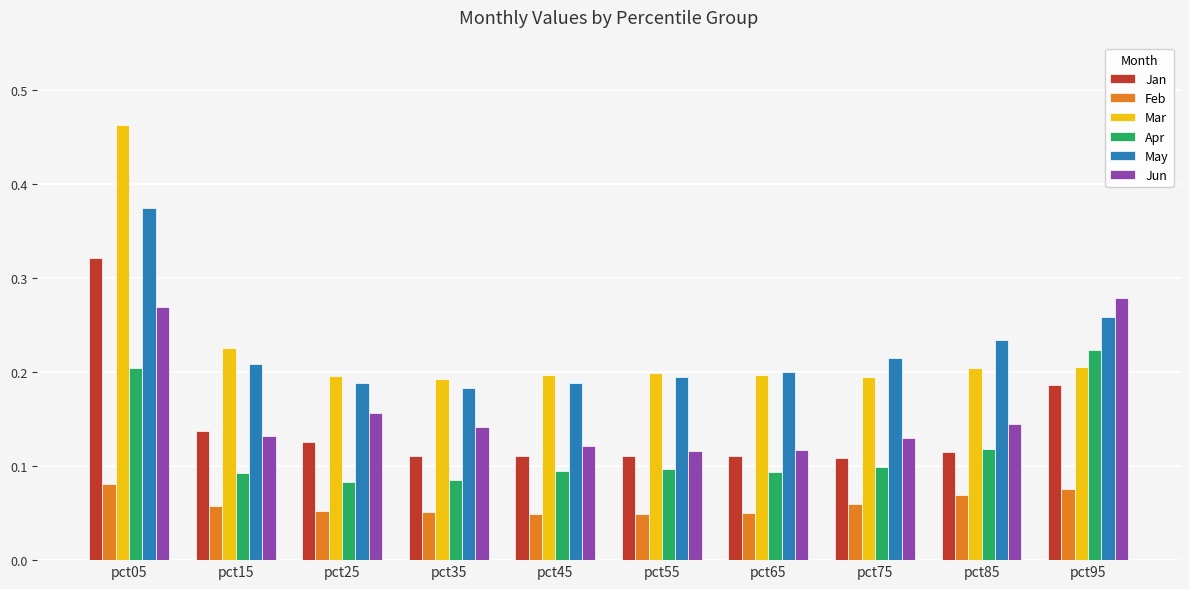

Which series changed the most between pct45 and pct85?

May